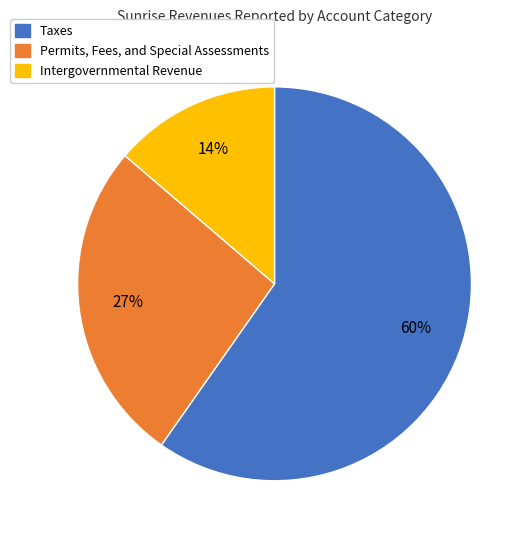

Which has a higher value, Permits, Fees, and Special Assessments or Intergovernmental Revenue?

Permits, Fees, and Special Assessments